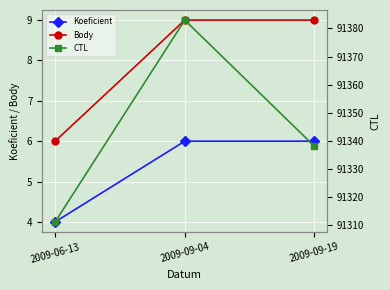

What is the spread (max minus min) of values at 2009-09-19?

91332